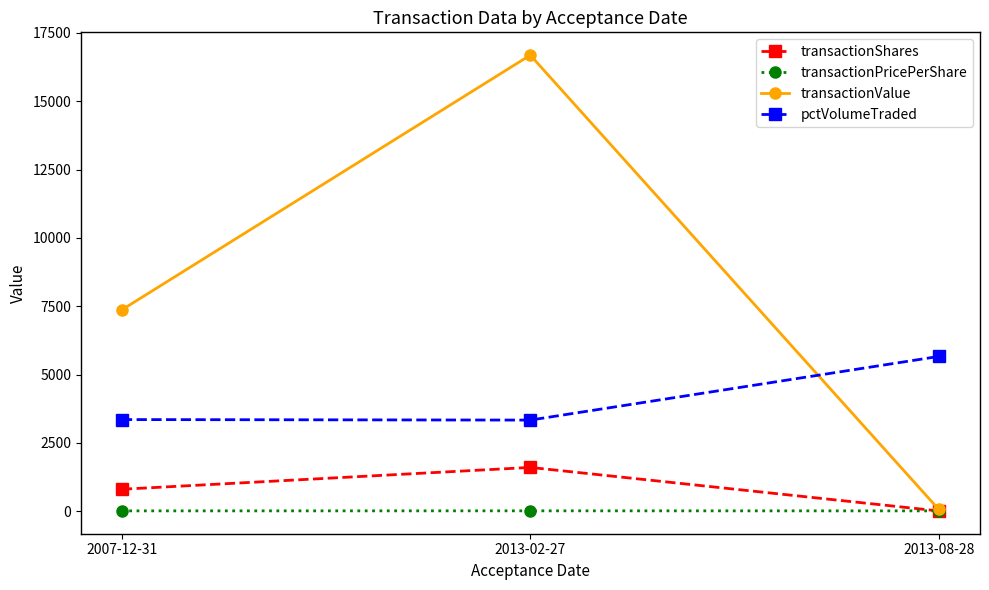

What is the average value of the transactionPricePerShare series?

9.6